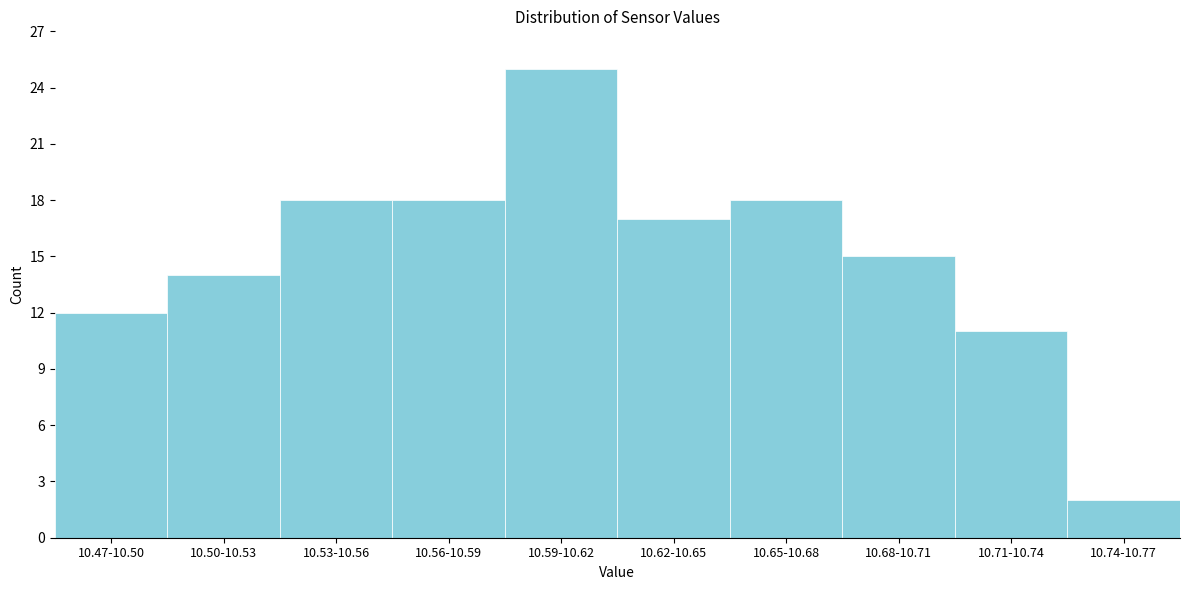

Reading left to right, what are all the values shown in this chart?

10.47-10.50=12	10.50-10.53=14	10.53-10.56=18	10.56-10.59=18	10.59-10.62=25	10.62-10.65=17	10.65-10.68=18	10.68-10.71=15	10.71-10.74=11	10.74-10.77=2